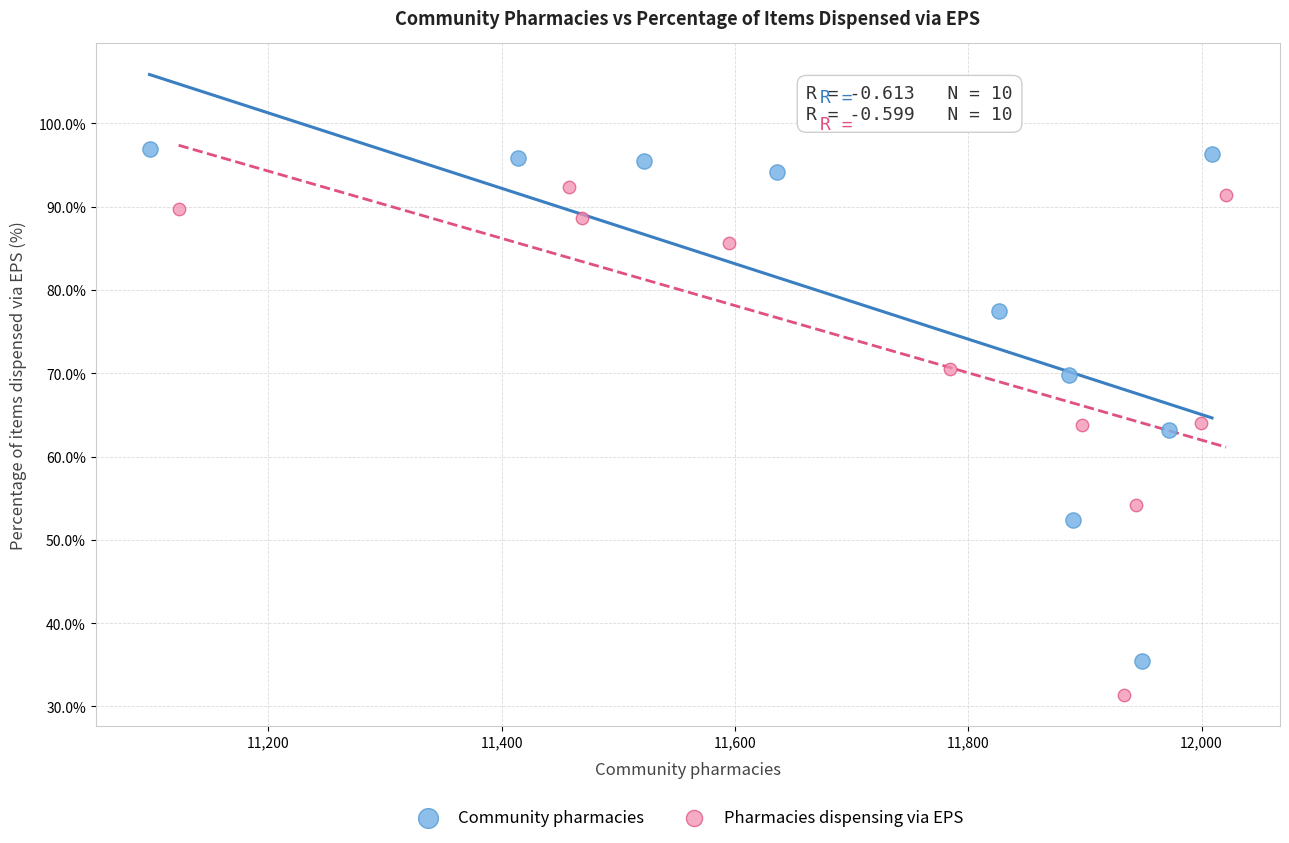

Which series reaches the maximum Y coordinate?

Community pharmacies